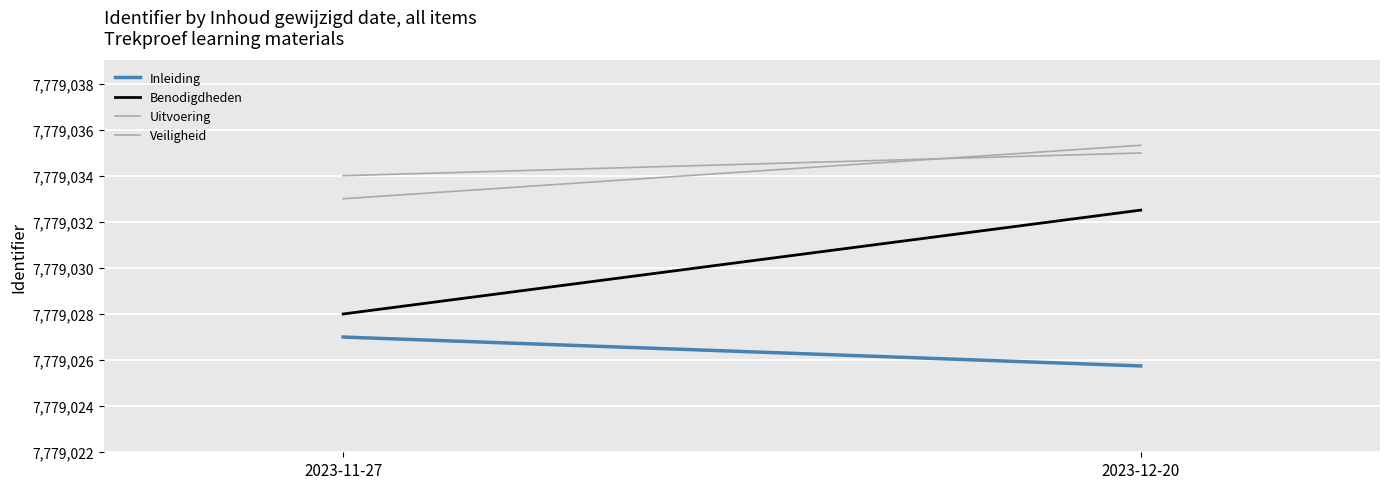

Which label corresponds to the smallest value in the chart?

2023-12-20